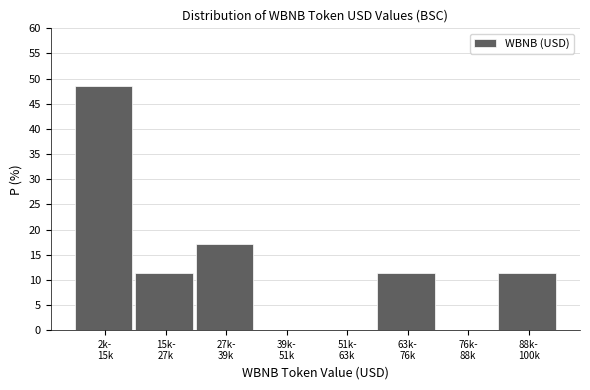

What is the greatest value displayed?

48.6